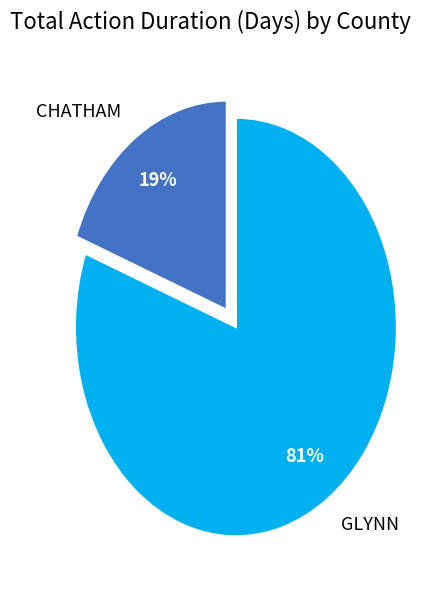

To the nearest percent, what portion does GLYNN represent?

81%